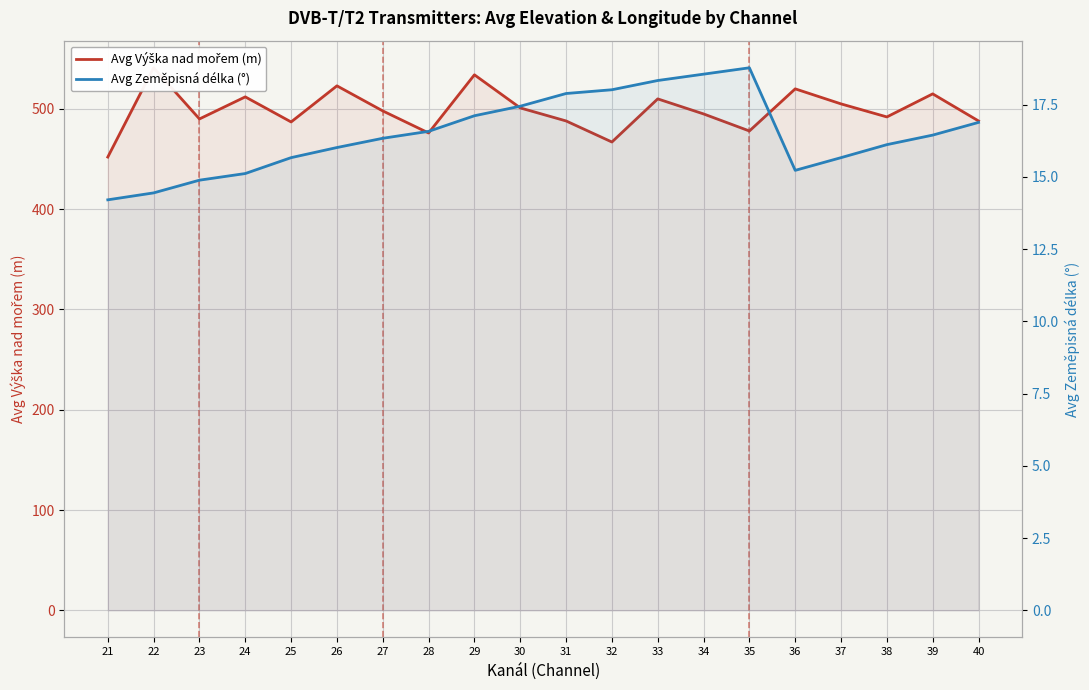

How many lines are shown in the chart?

2